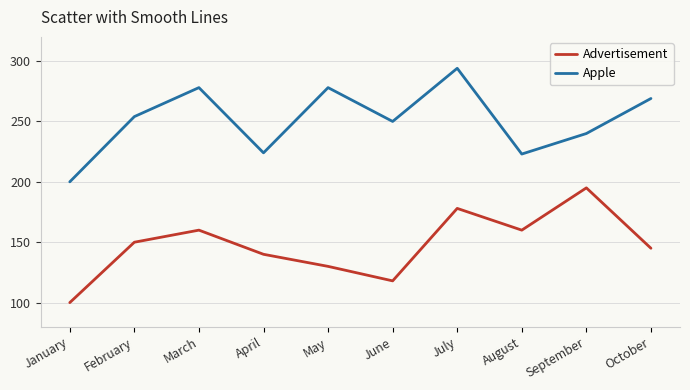

The value of Apple at October is 88. True or false?

False